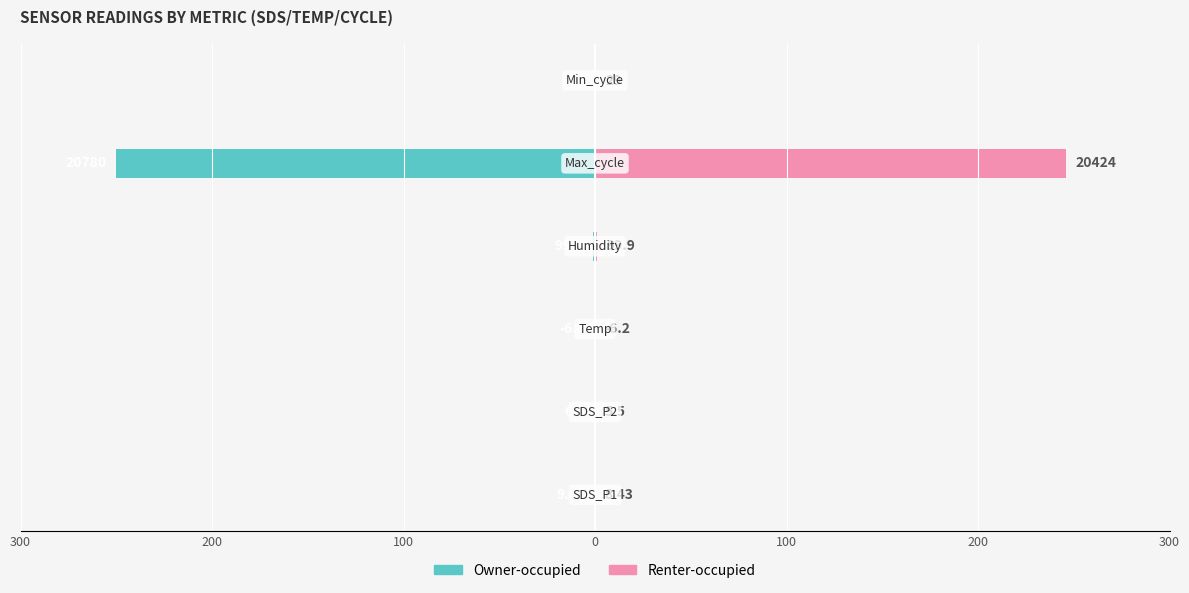

Reading left to right, what are all the values shown in this chart?

Owner-occupied: 300=-0.1	200=-0.1	100=-0.1	0=-1.2	100=-250.0	200=-0.3
Renter-occupied: 300=0.1	200=0.1	100=0.1	0=1.2	100=245.7	200=0.3